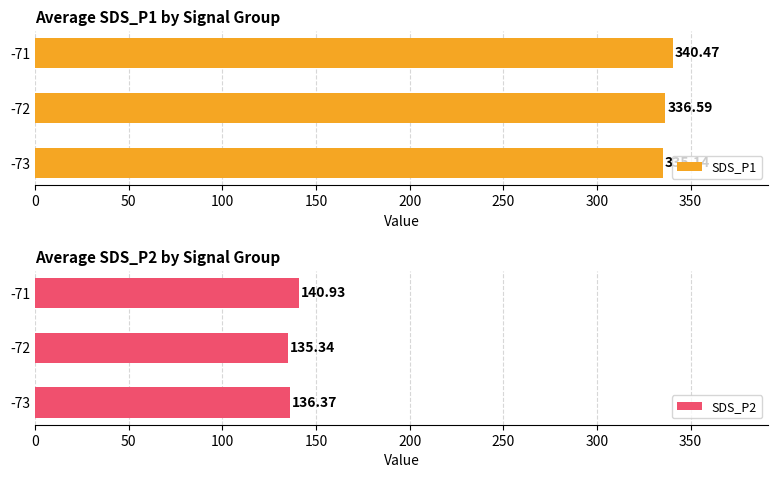

What is the sum of the SDS_P1 values at -72 and -73?

671.7